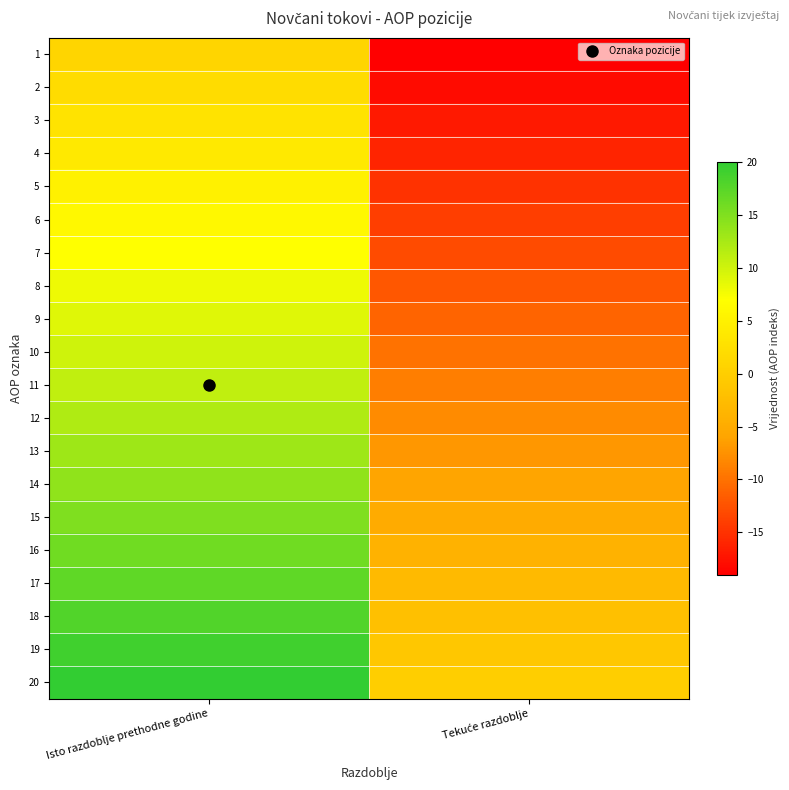

What is the spread (max minus min) of values at Tekuće razdoblje?

19